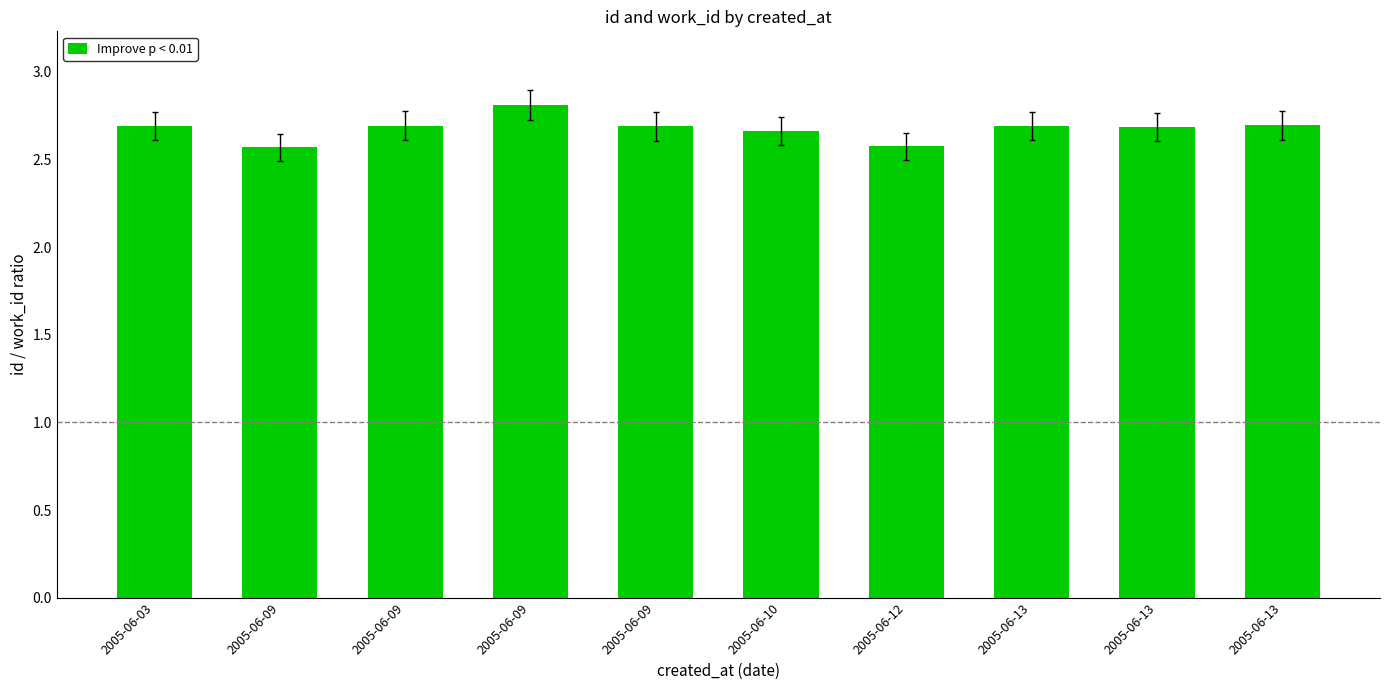

The value at 2005-06-09 is 2.7. True or false?

True